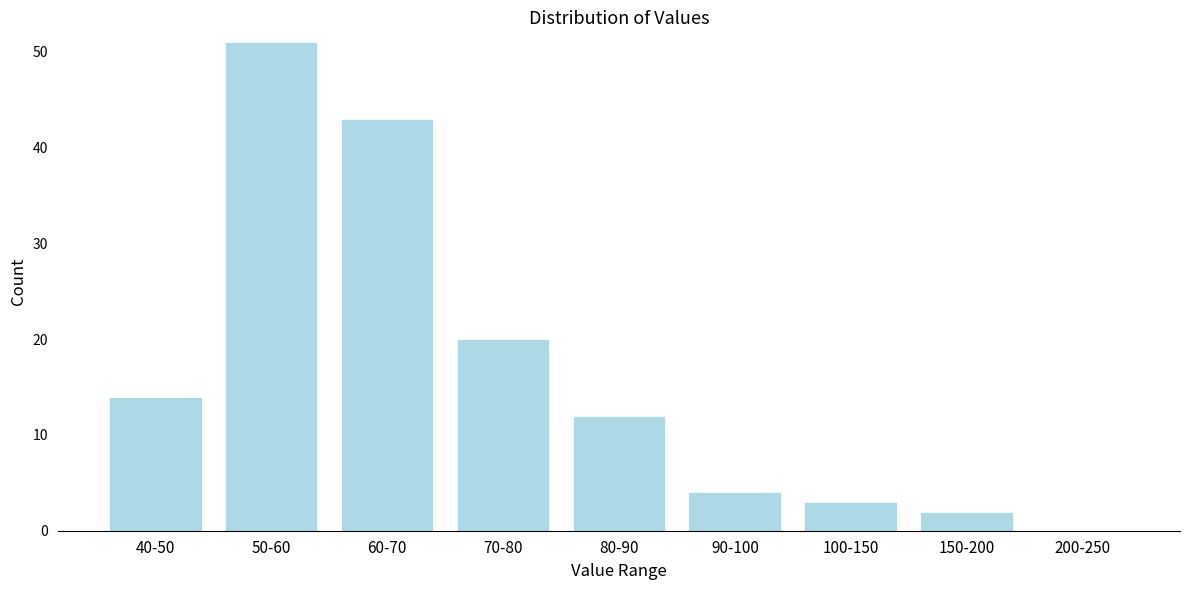

Reading left to right, extract all data points from this chart.

40-50=14	50-60=51	60-70=43	70-80=20	80-90=12	90-100=4	100-150=3	150-200=2	200-250=0